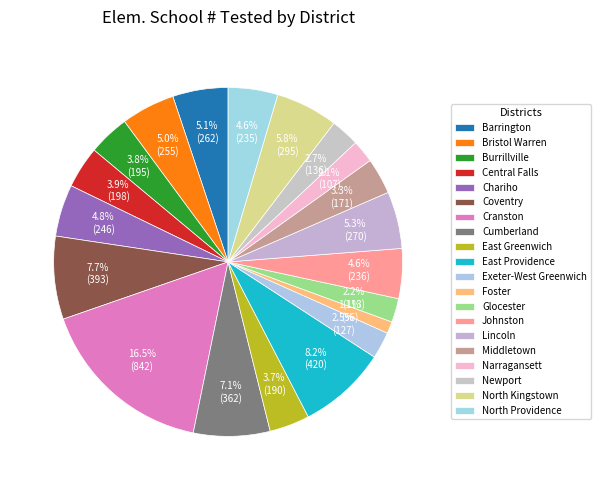

How many segments does this pie chart have?

20